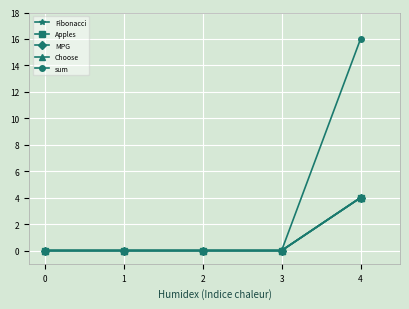

Which series has the largest total across all categories?

sum